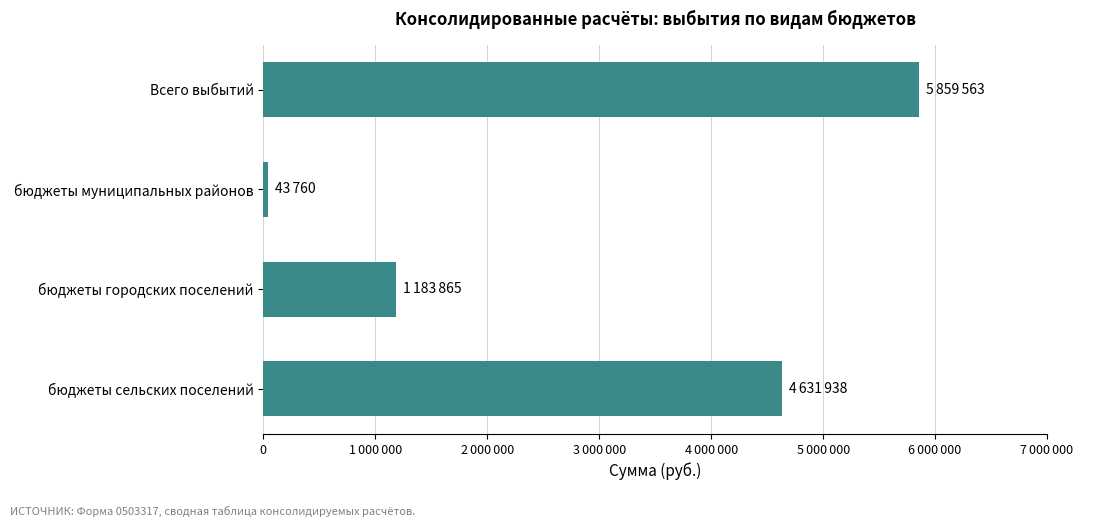

Which label corresponds to the smallest value in the chart?

бюджеты муниципальных районов